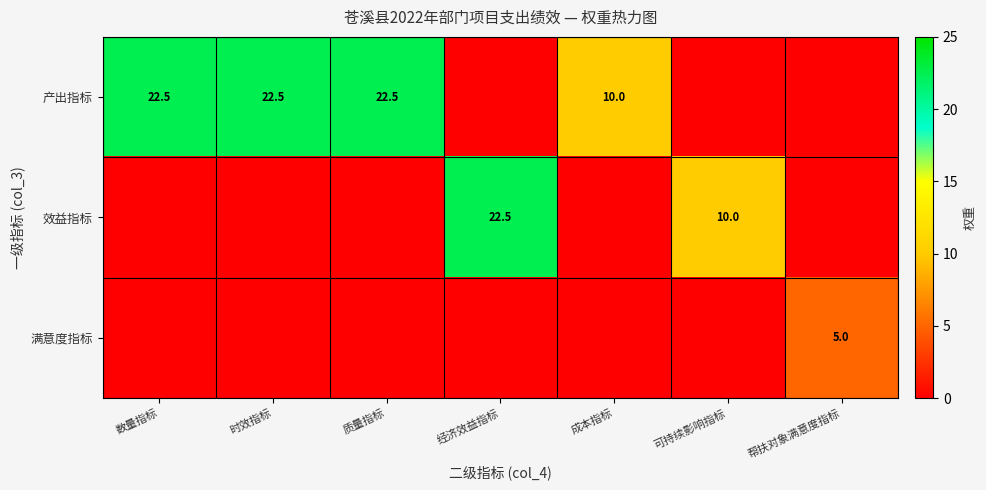

The 产出指标 series shows 8.2 at 质量指标. True or false?

False